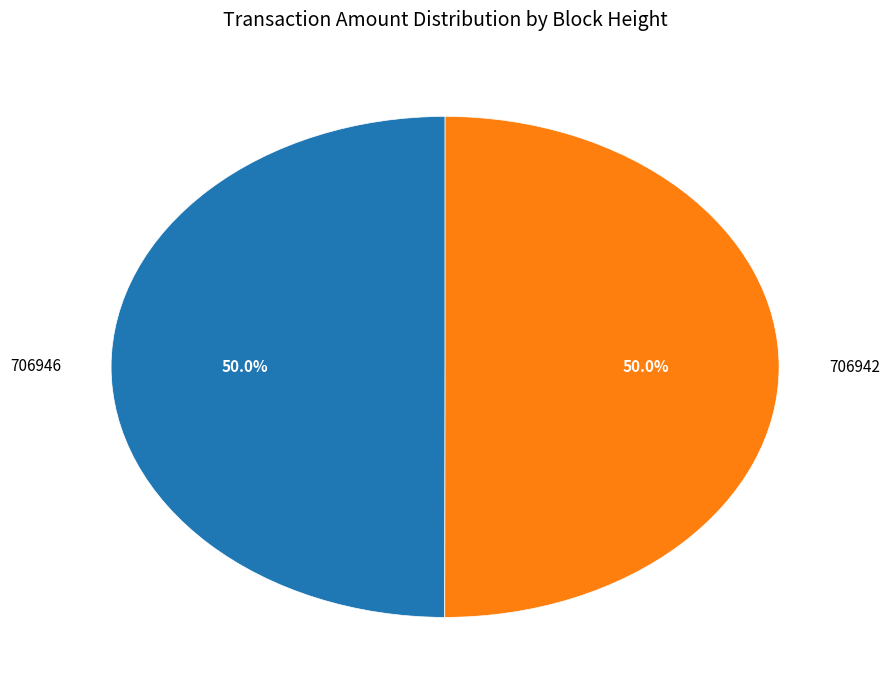

True or false: 706942 accounts for 50% of the total.

True